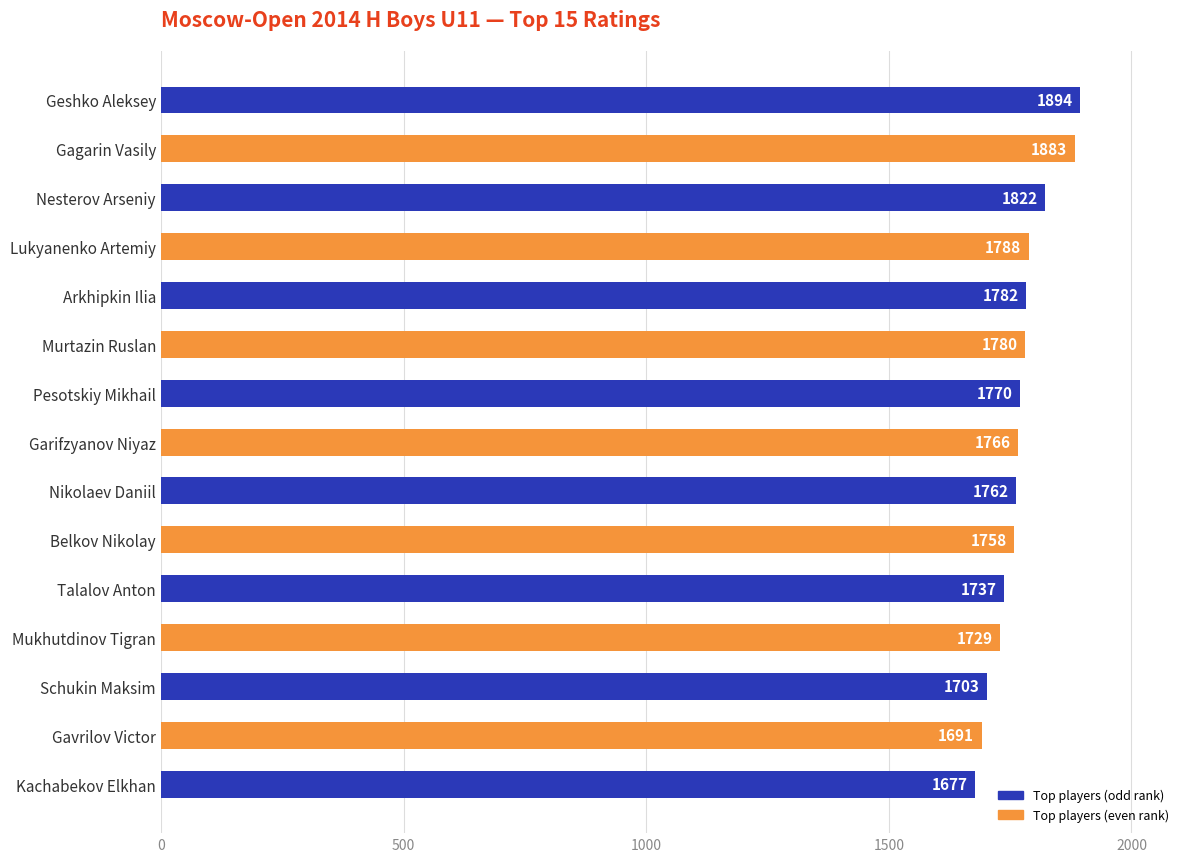

What value does the data have at Geshko Aleksey, to the nearest 50?

1900